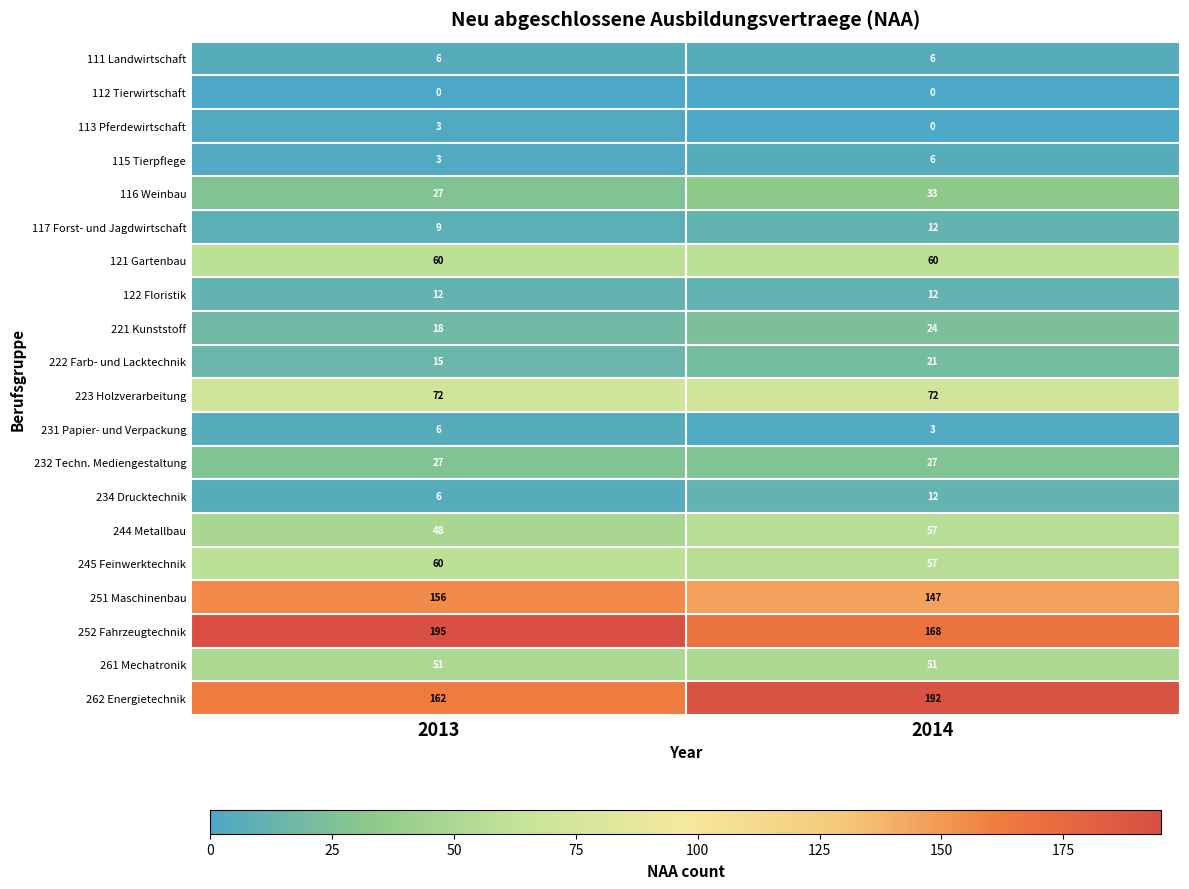

What is the greatest value displayed?

195